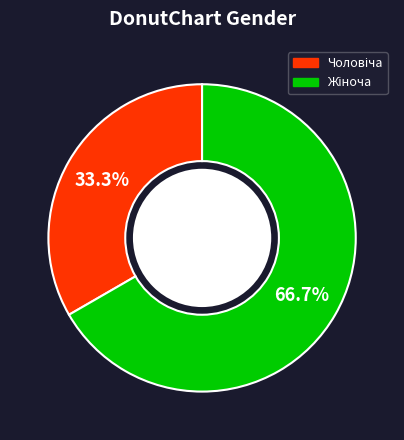

Is there a majority slice in this chart?

Yes